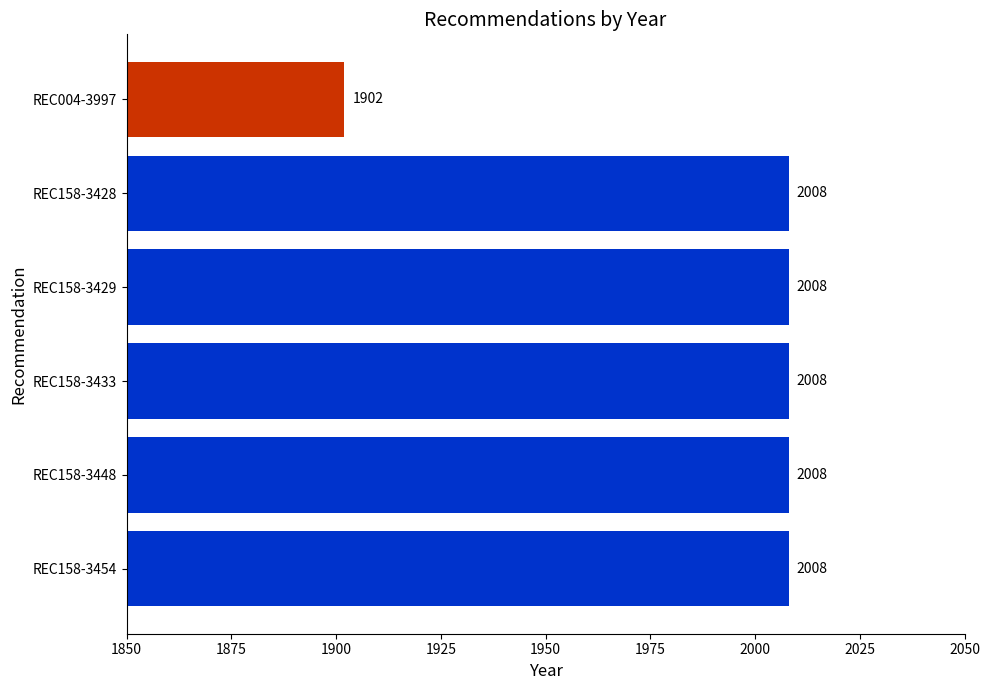

Approximately how many times larger is the value at REC158-3429 compared to REC158-3433?

1.0